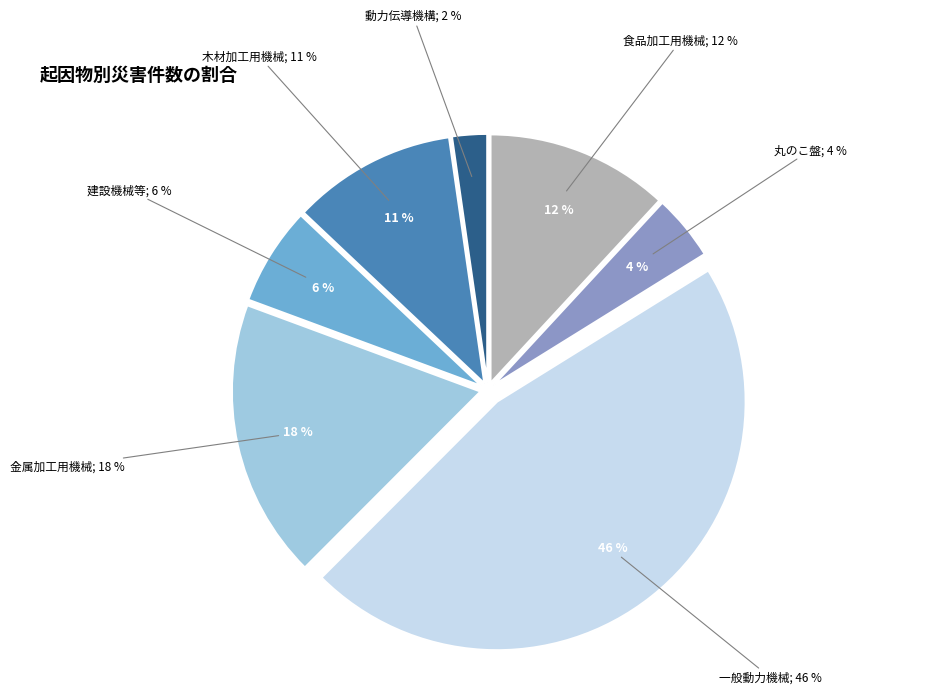

Does 丸のこ盤 represent more than half of the total?

No